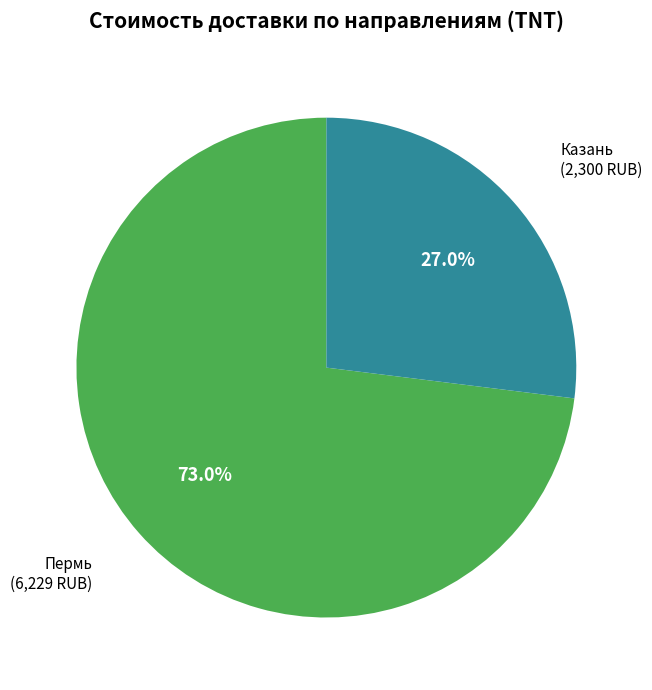

What is the total percentage of Пермь and Казань?

100.0%